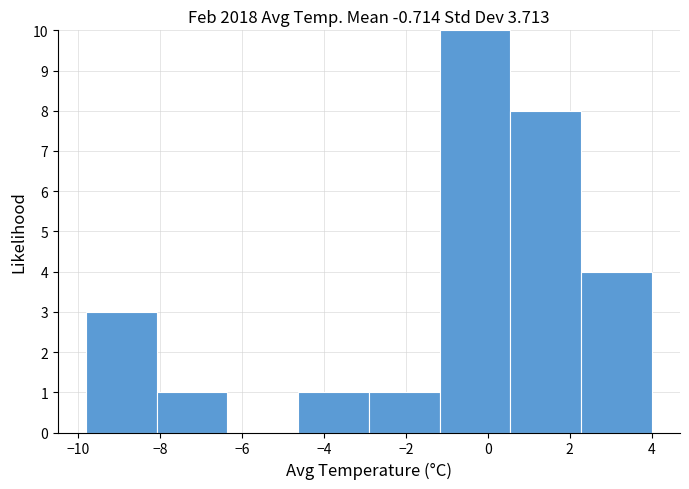

Which range on the x-axis has the tallest bar?

-1.2 to 0.6